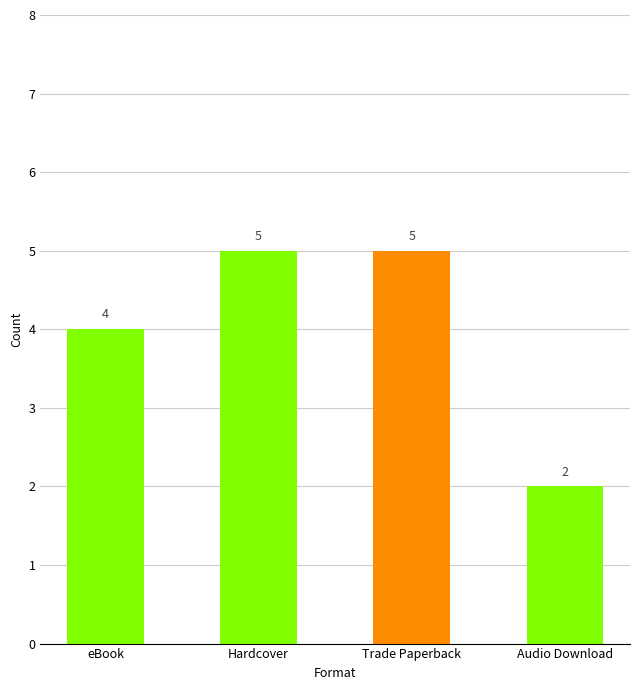

What position from the left is Hardcover?

2